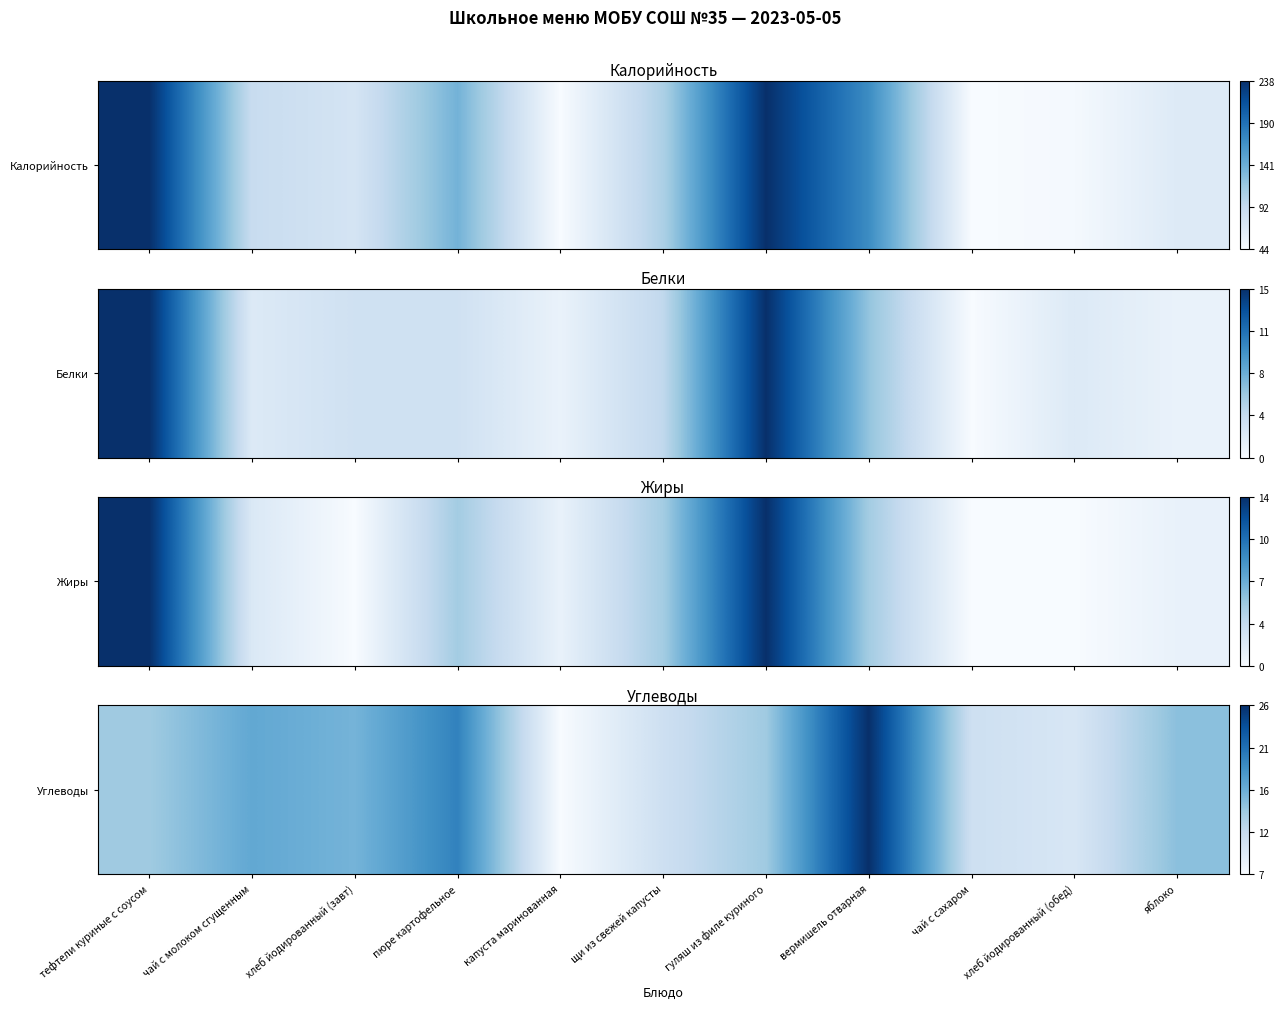

Count the number of categories in the chart.

11